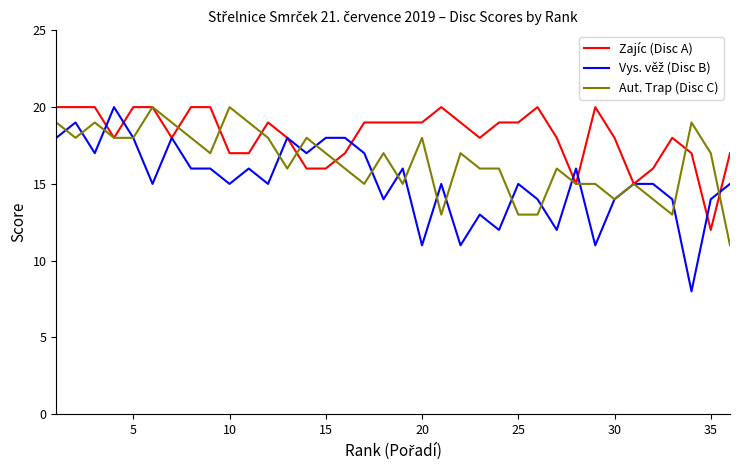

What is the highest value of the Zajíc (Disc A) series?

20